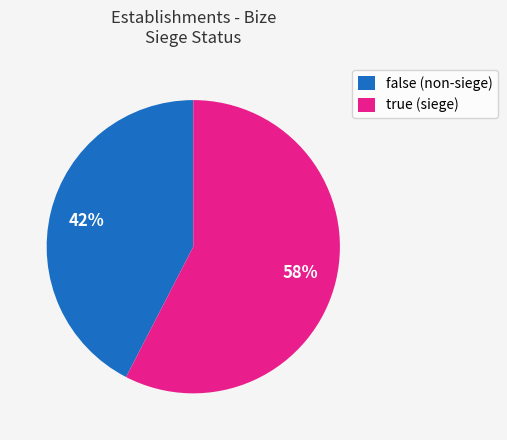

Rank the categories by value from lowest to highest.

false, true